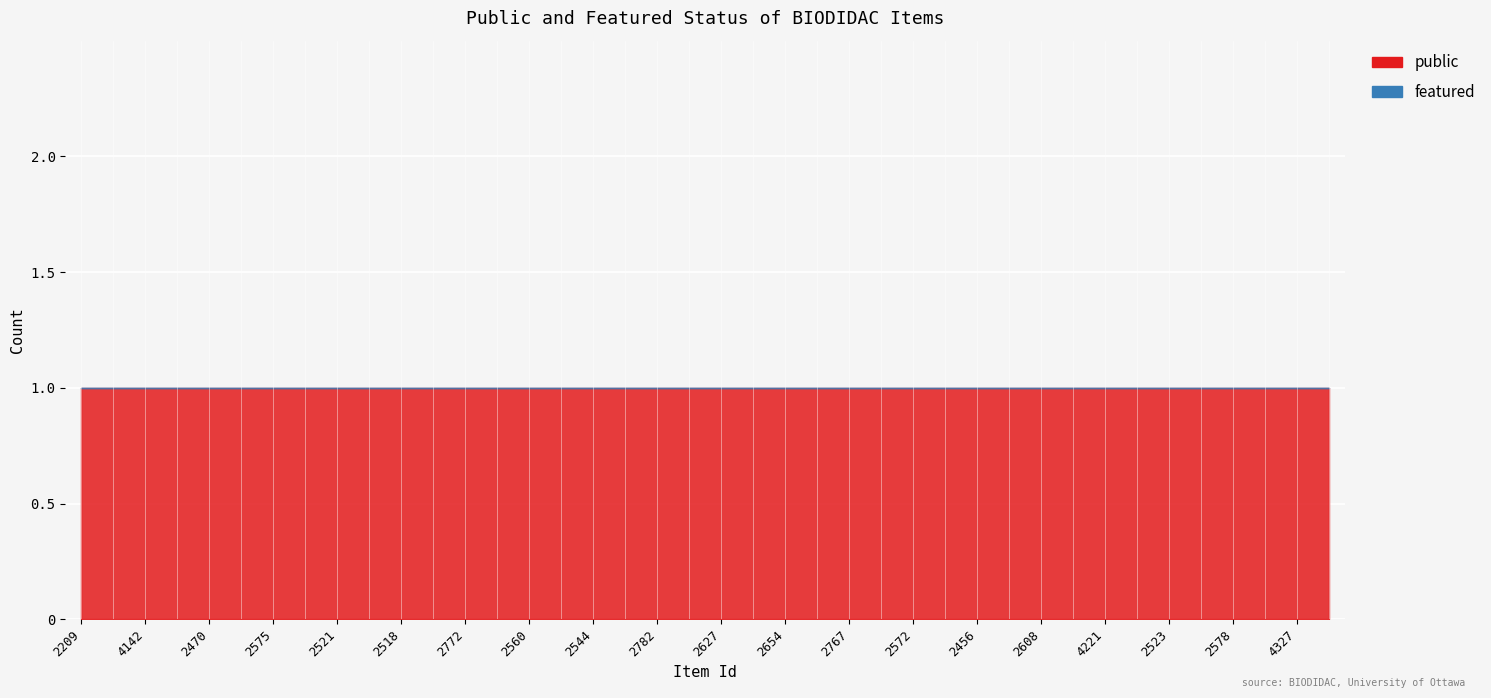

The public series shows 1 at 2613. True or false?

True